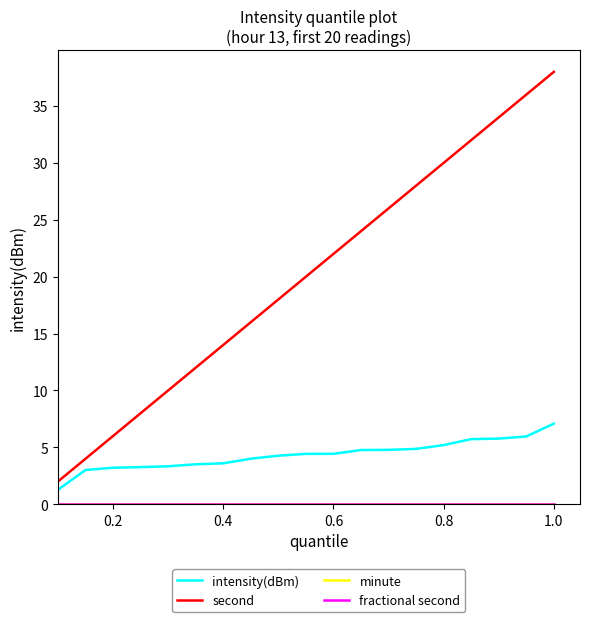

Is this an area chart (filled region under the line)?

No